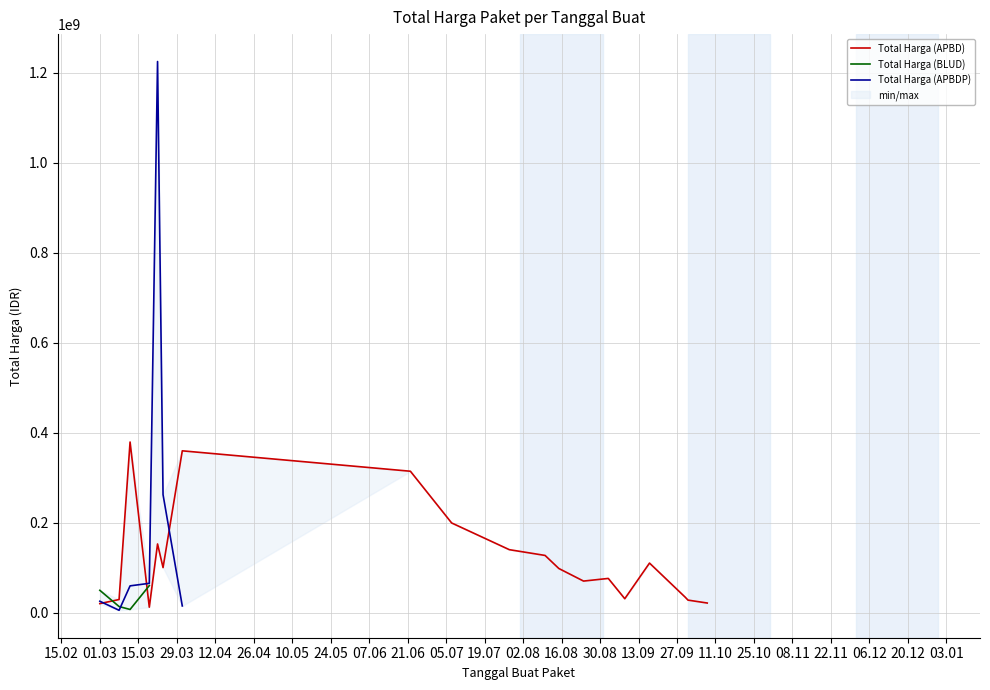

Between 11.10 and 01.03, which is larger?

01.03